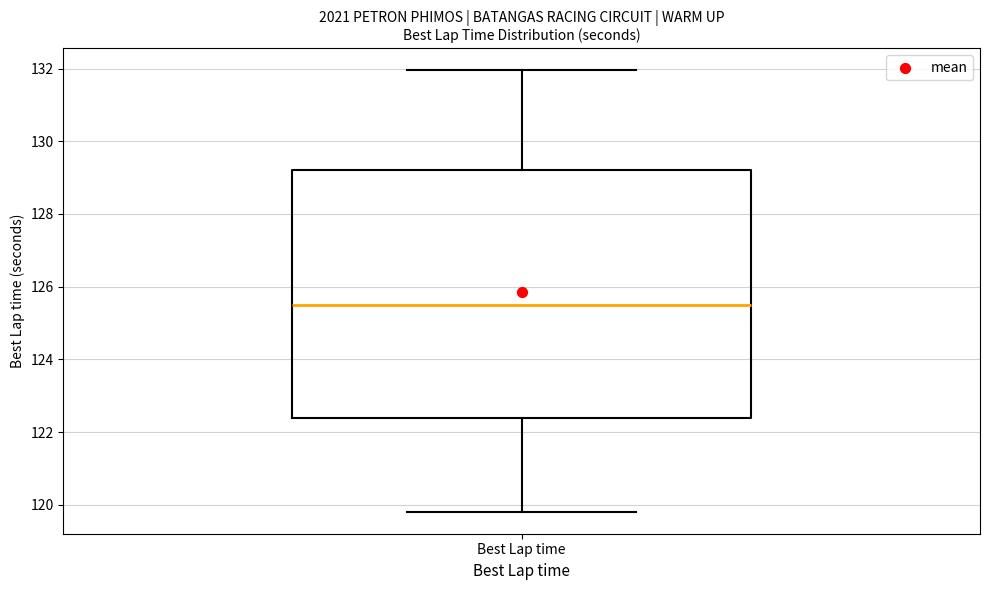

Where does the lower whisker of the box for Best Lap time end on the y-axis? The values are not printed on the chart, so give them approximately, as read against the axis.

119.8